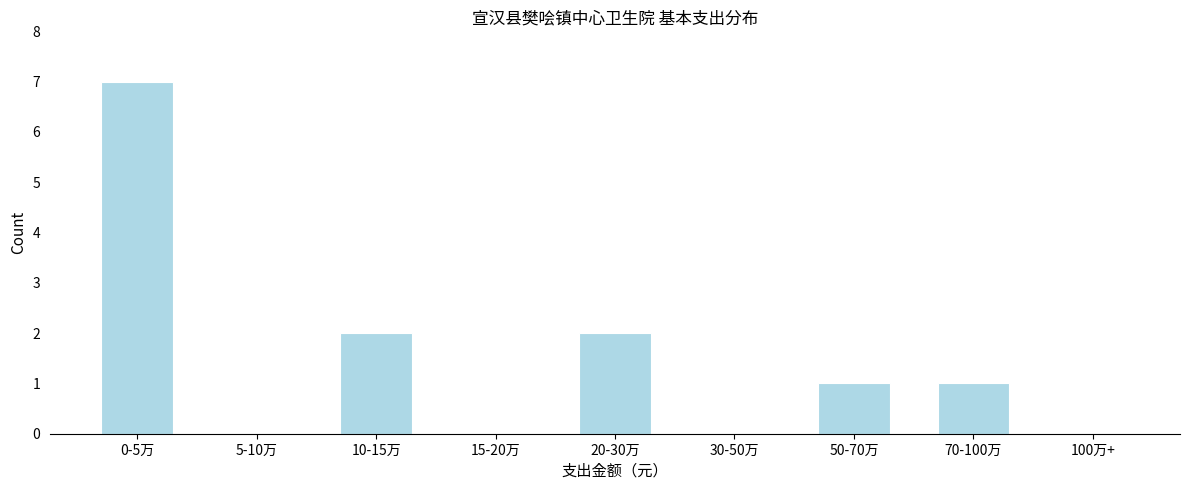

Reading left to right, extract all data points from this chart.

0-5万=7	5-10万=0	10-15万=2	15-20万=0	20-30万=2	30-50万=0	50-70万=1	70-100万=1	100万+=0